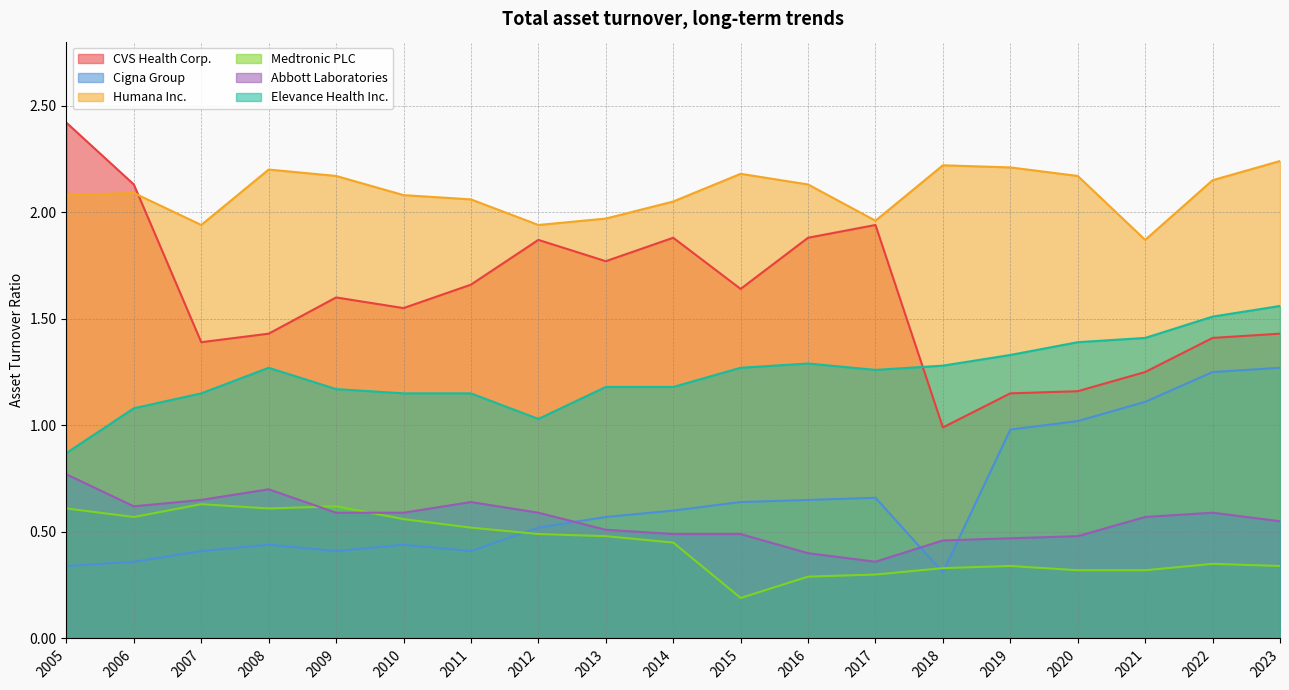

What is the difference between the maximum and minimum values in the Elevance Health Inc. series?

0.7